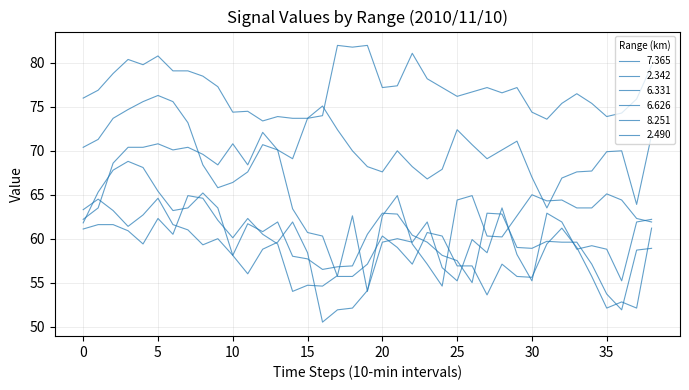

Is this an area chart (filled region under the line)?

No